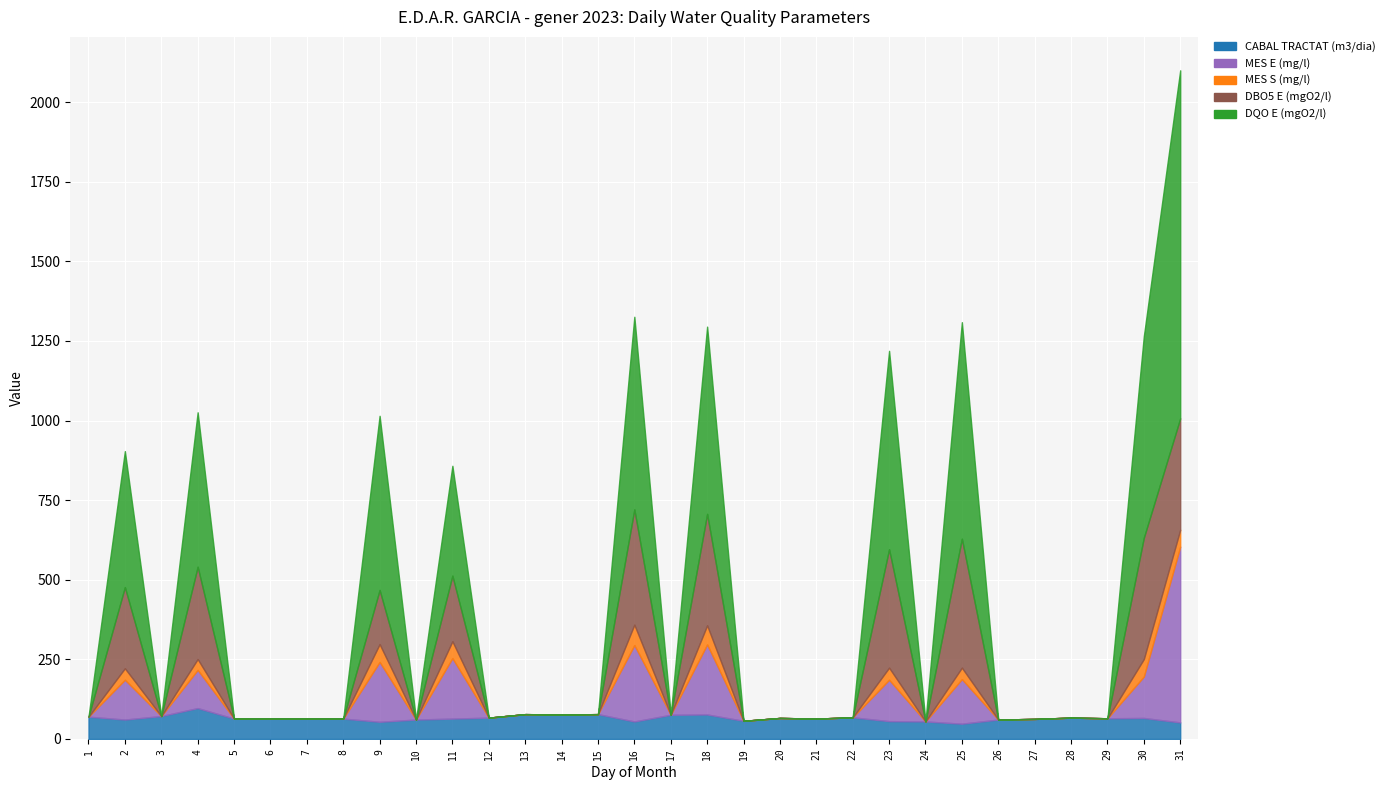

Is the value of DBO5 E (mgO2/l) at 30 greater than the value of CABAL TRACTAT (m3/dia) at 12?

Yes